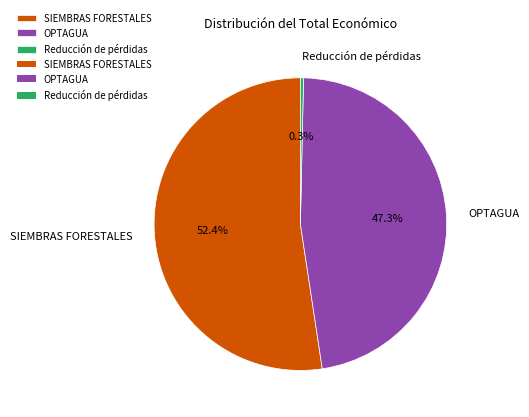

Combined, what portion of the pie is SIEMBRAS FORESTALES and Reducción de pérdidas?

52.7%